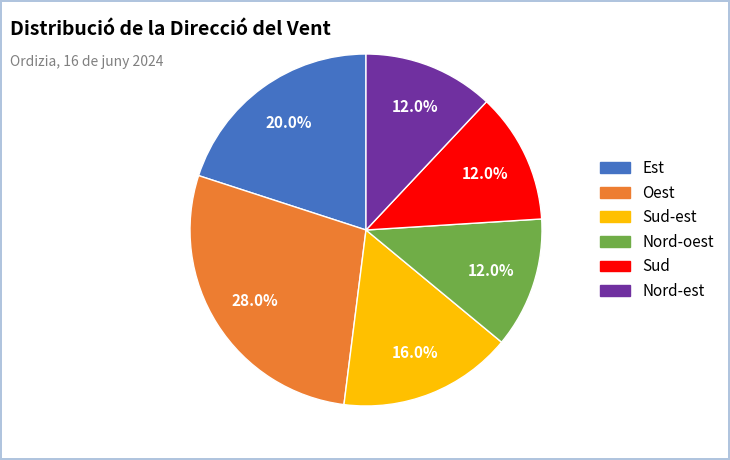

Is there any slice that represents more than half of the pie?

No